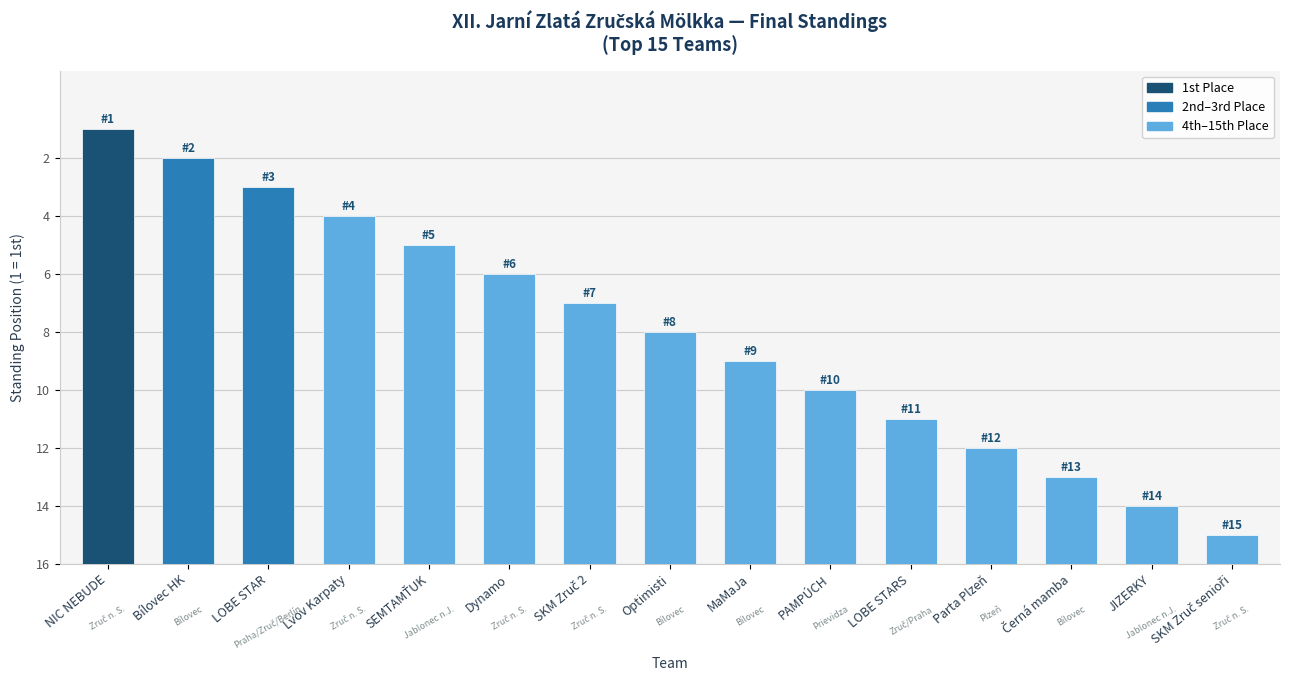

Are the bars horizontal?

No